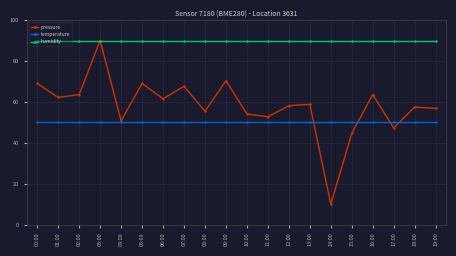

The pressure series shows 12.3 at 18:00. True or false?

False